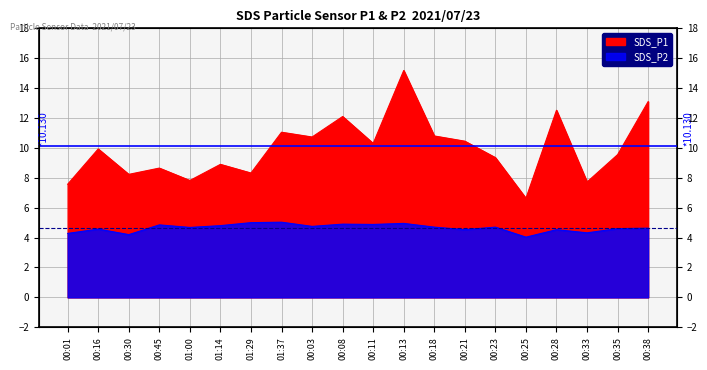

What are all the series names shown in the legend?

SDS_P1, SDS_P2